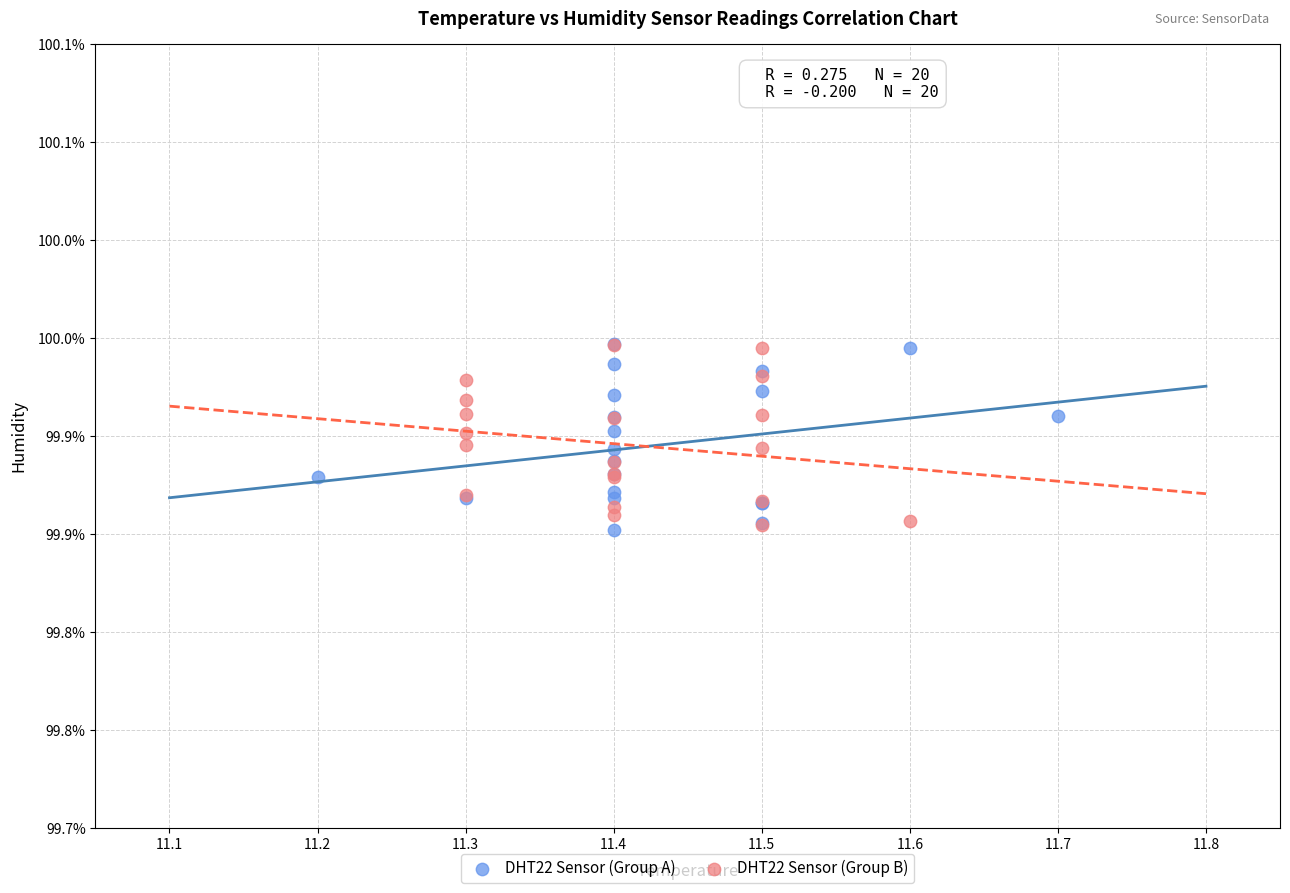

What are all the series names shown in the legend?

DHT22 Sensor (Group A), DHT22 Sensor (Group B)